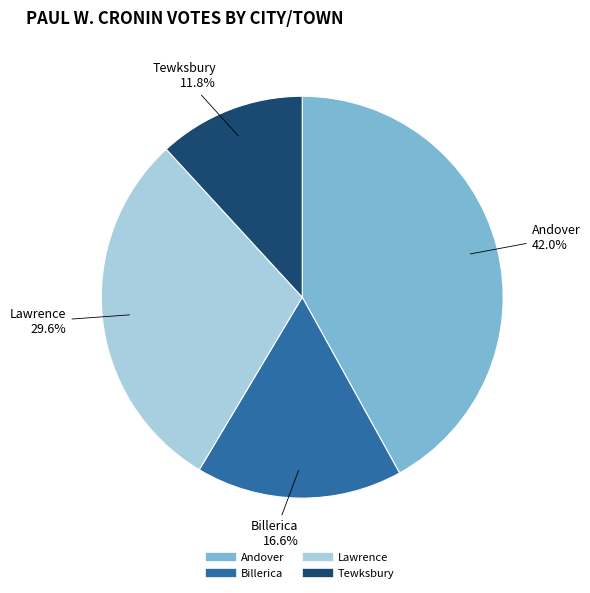

What percentage is the Andover slice, to the nearest percent?

42%